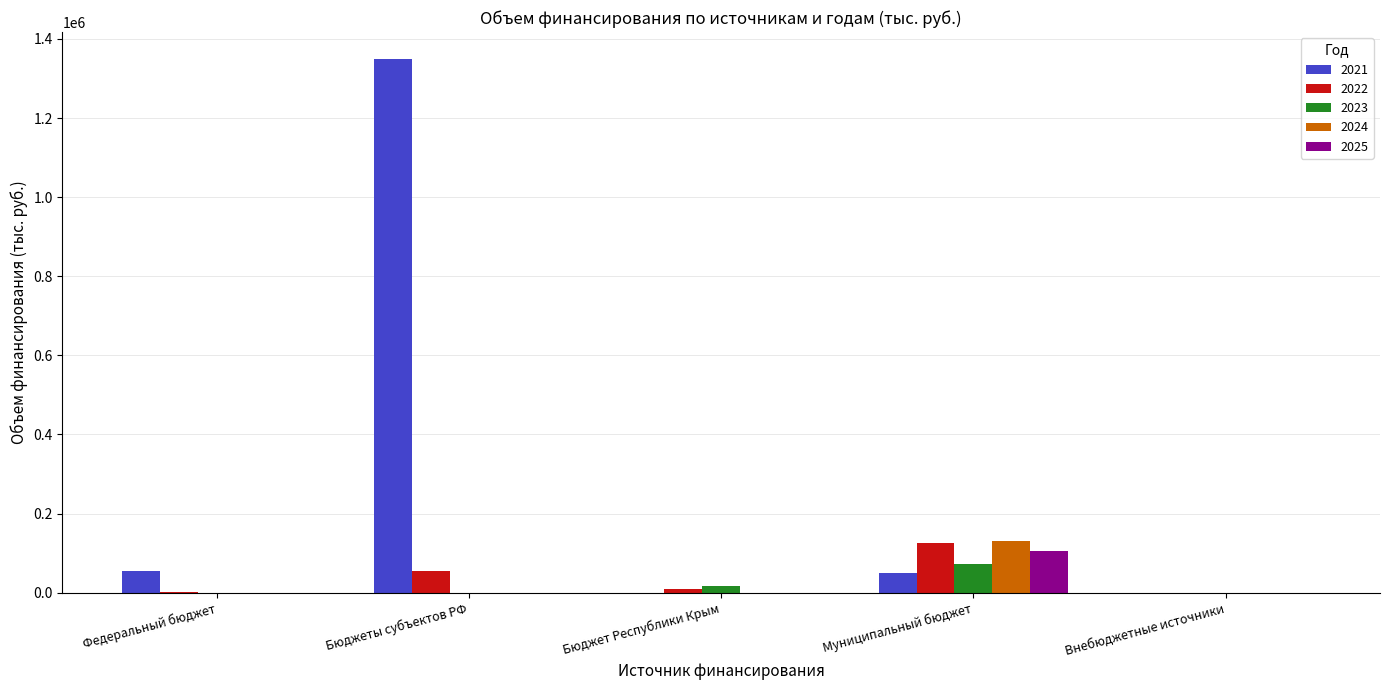

Between Бюджеты субъектов РФ and Внебюджетные источники, which series saw the biggest shift?

2021